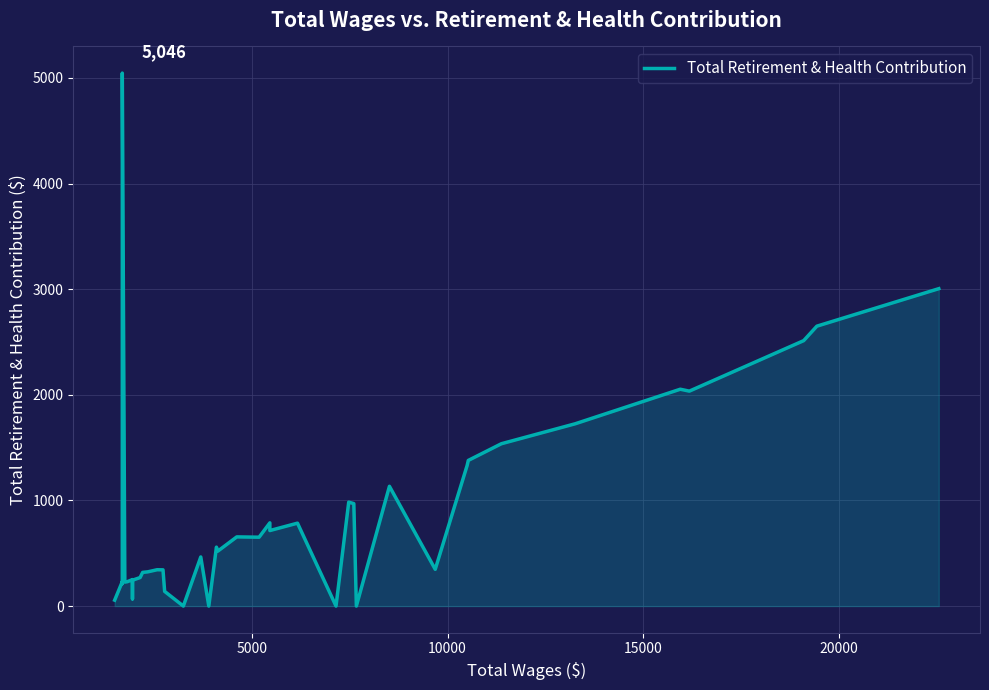

How many points are lower than both their immediate neighbors (excluding endpoints)?

12